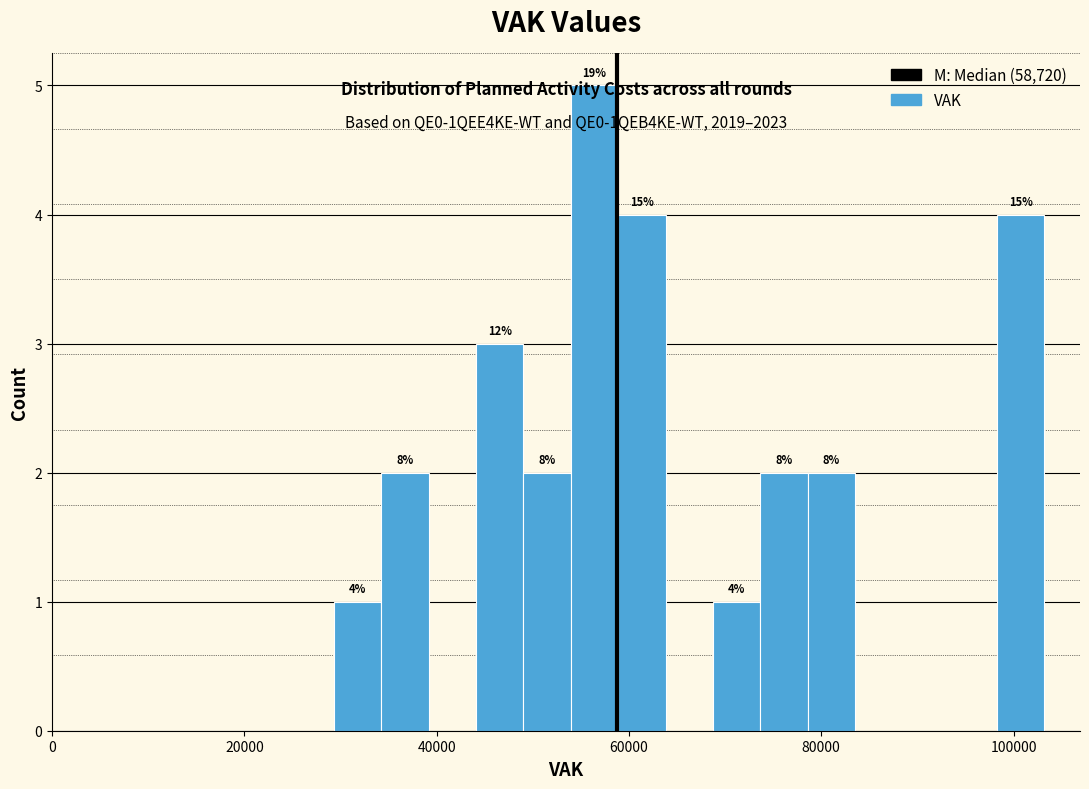

Around what value on the x-axis is the tallest bar? Give the approximate position of its centre, as read against the axis.

56000